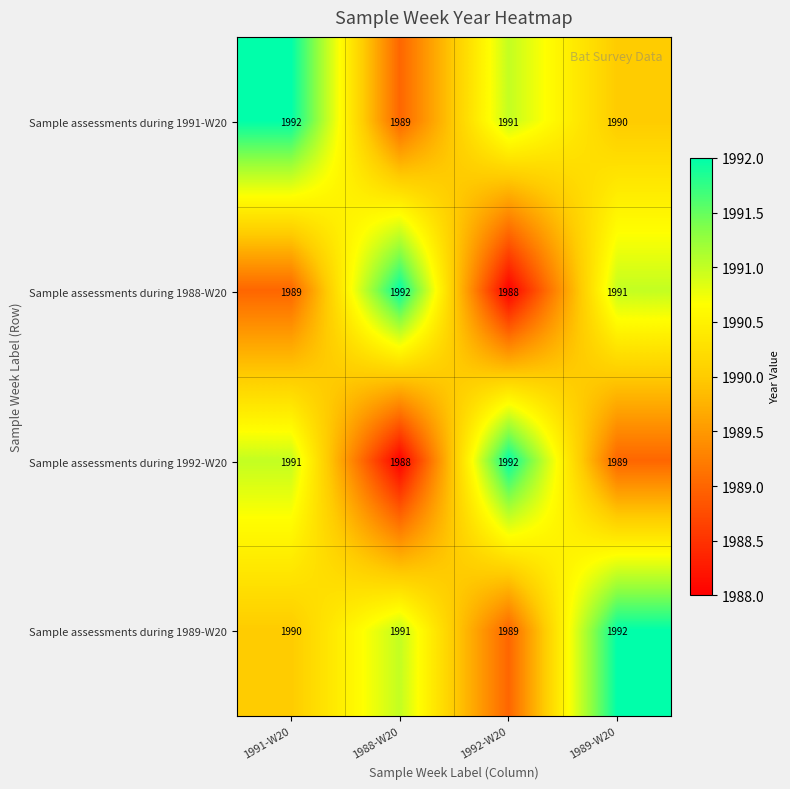

Is the value of Sample assessments during 1991-W20 at 1992-W20 greater than the value of Sample assessments during 1989-W20 at 1991-W20?

Yes